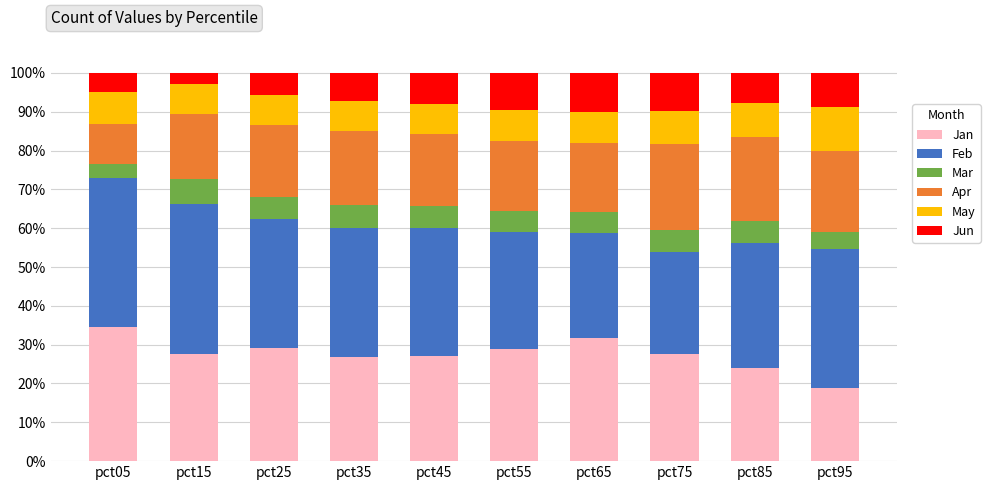

What is the total value across all series at pct65?

100.0